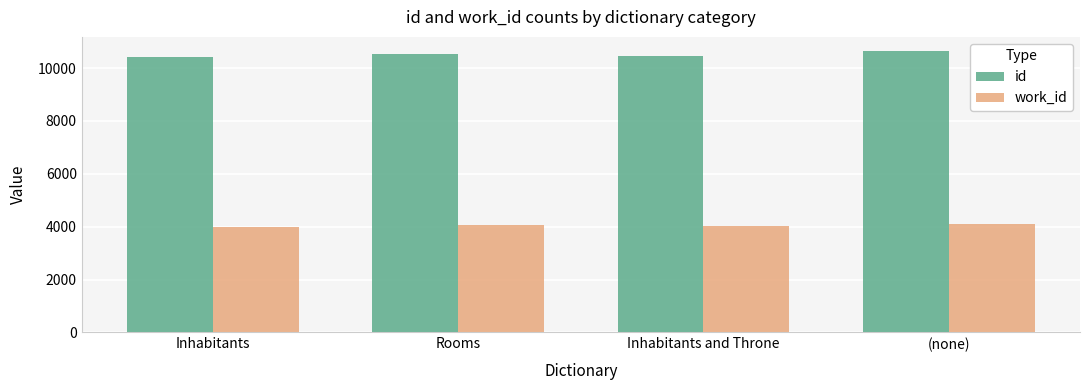

How many groups of bars are there?

4